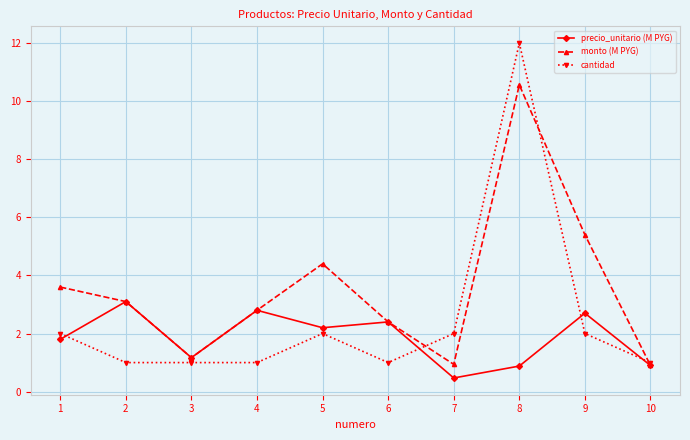

In monto (M PYG), how many points are lower than both neighbors (excluding endpoints)?

2